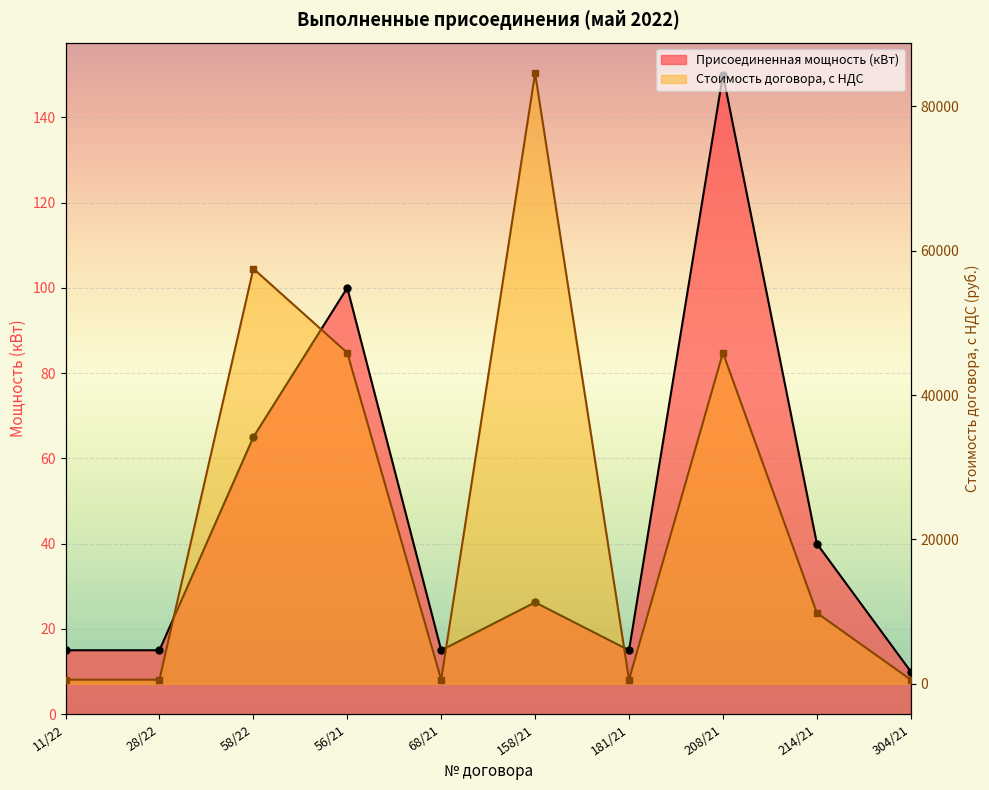

What is the sum of all Стоимость договора, с НДС values?

246387.6